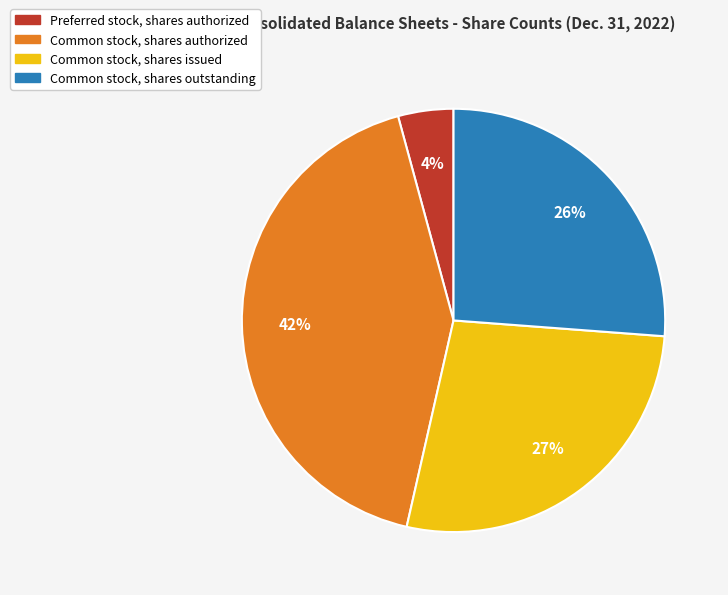

What is the ratio of the value at Preferred stock, shares authorized to the value at Common stock, shares outstanding?

0.2